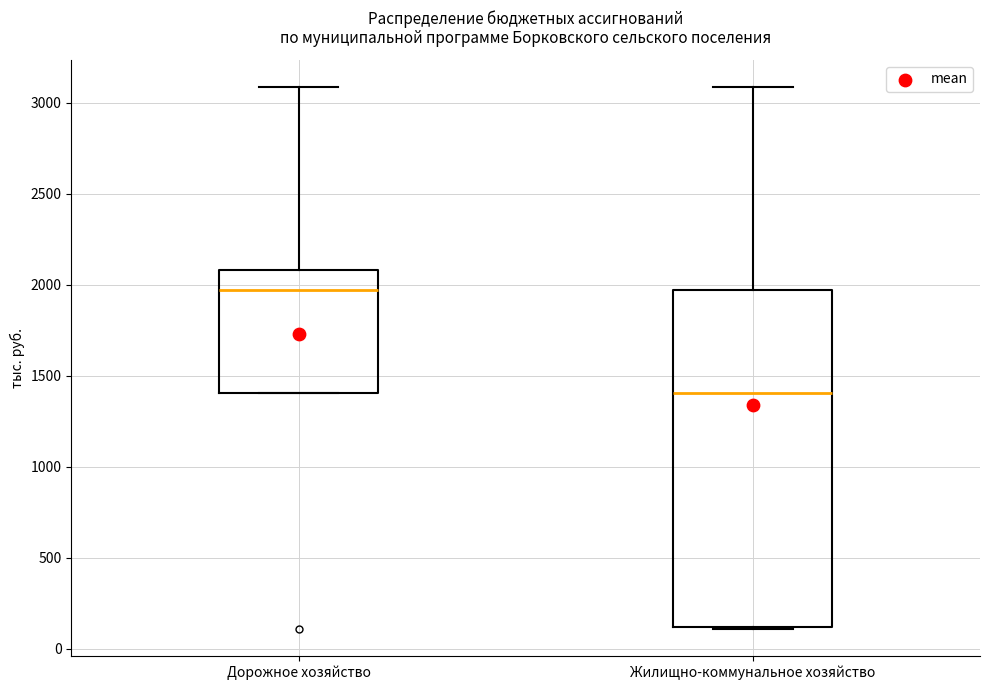

Where is the lower edge of the box for Дорожное хозяйство on the y-axis? The values are not printed on the chart, so give them approximately, as read against the axis.

1400